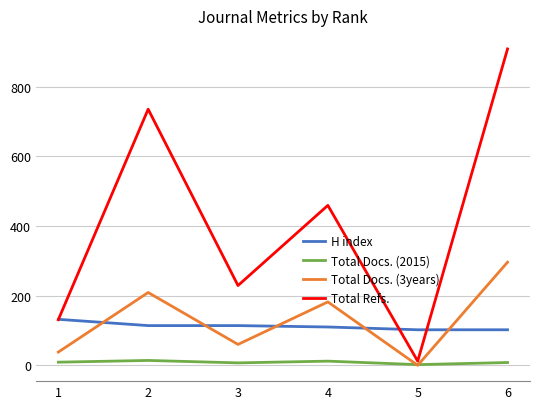

Which label corresponds to the largest value in the chart?

6